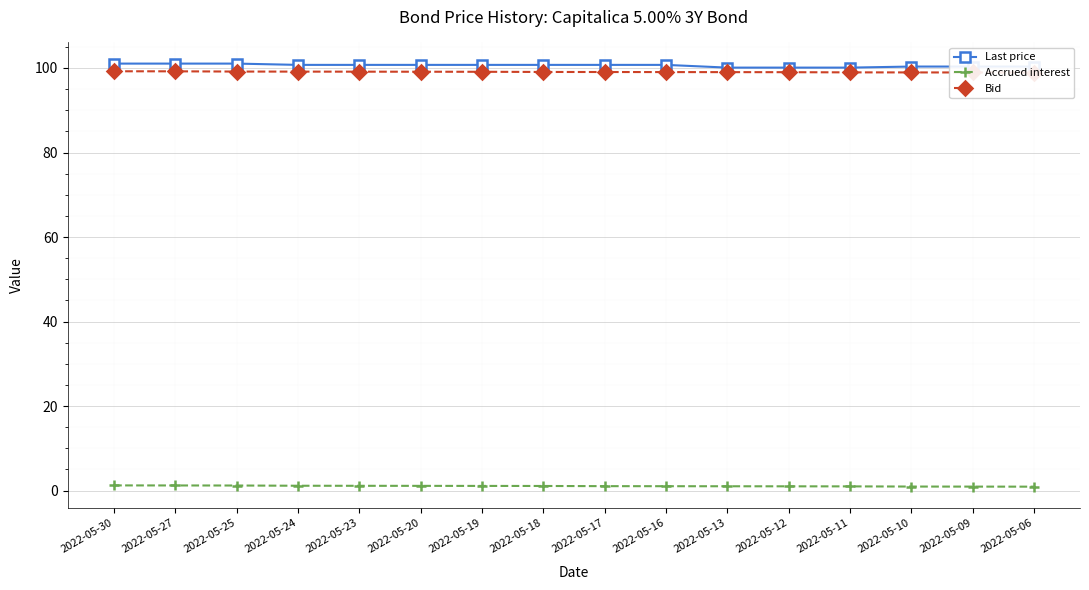

Which series has the widest spread of values?

Last price